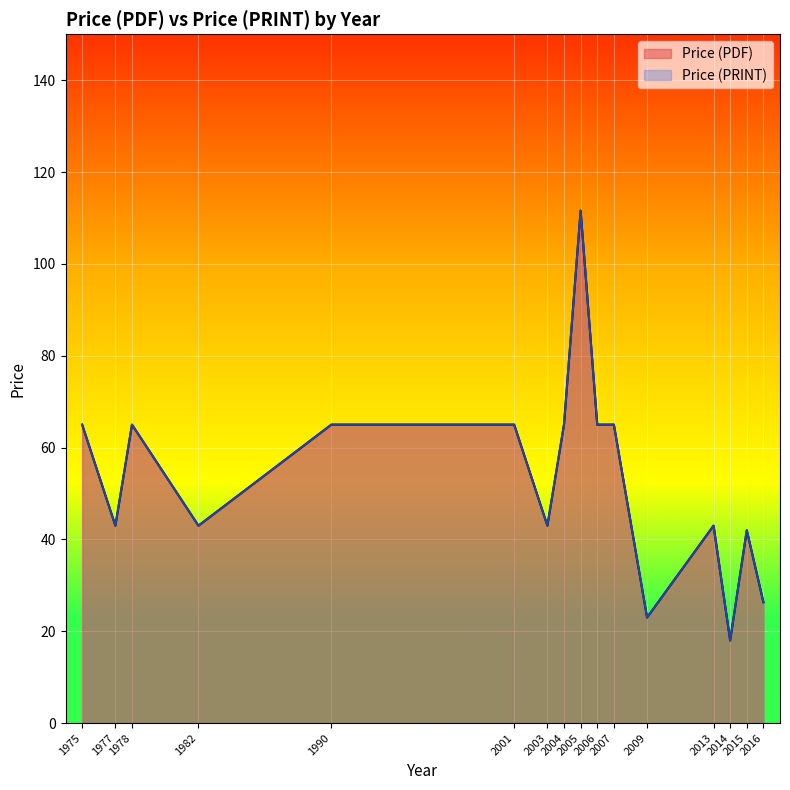

Rank the series by their maximum value, from lowest to highest.

Price (PDF), Price (PRINT)